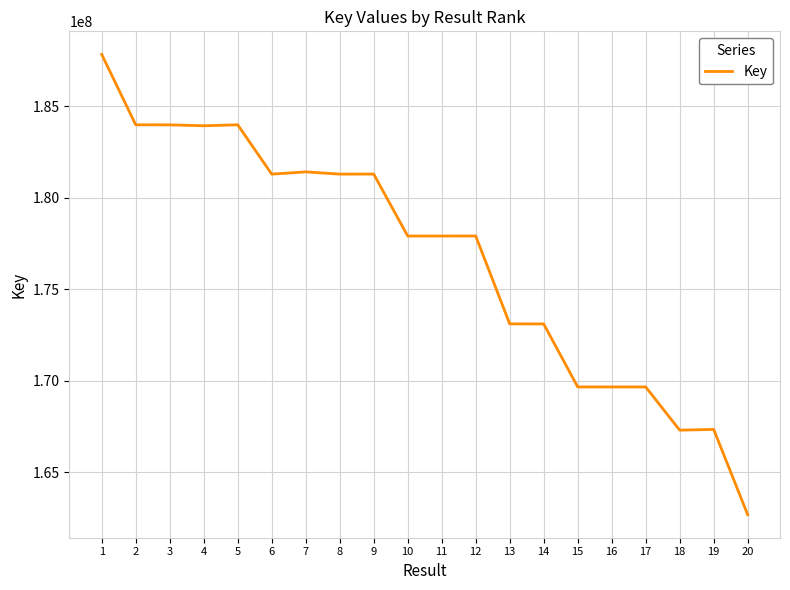

What is the maximum value shown in the chart?

187836323